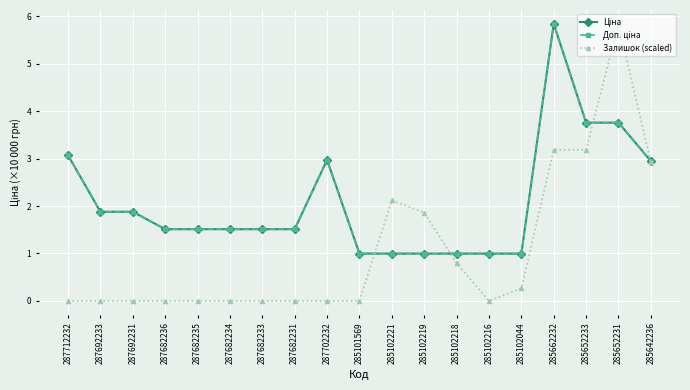

What are all the series names shown in the legend?

Ціна, Доп. ціна, Залишок (scaled)